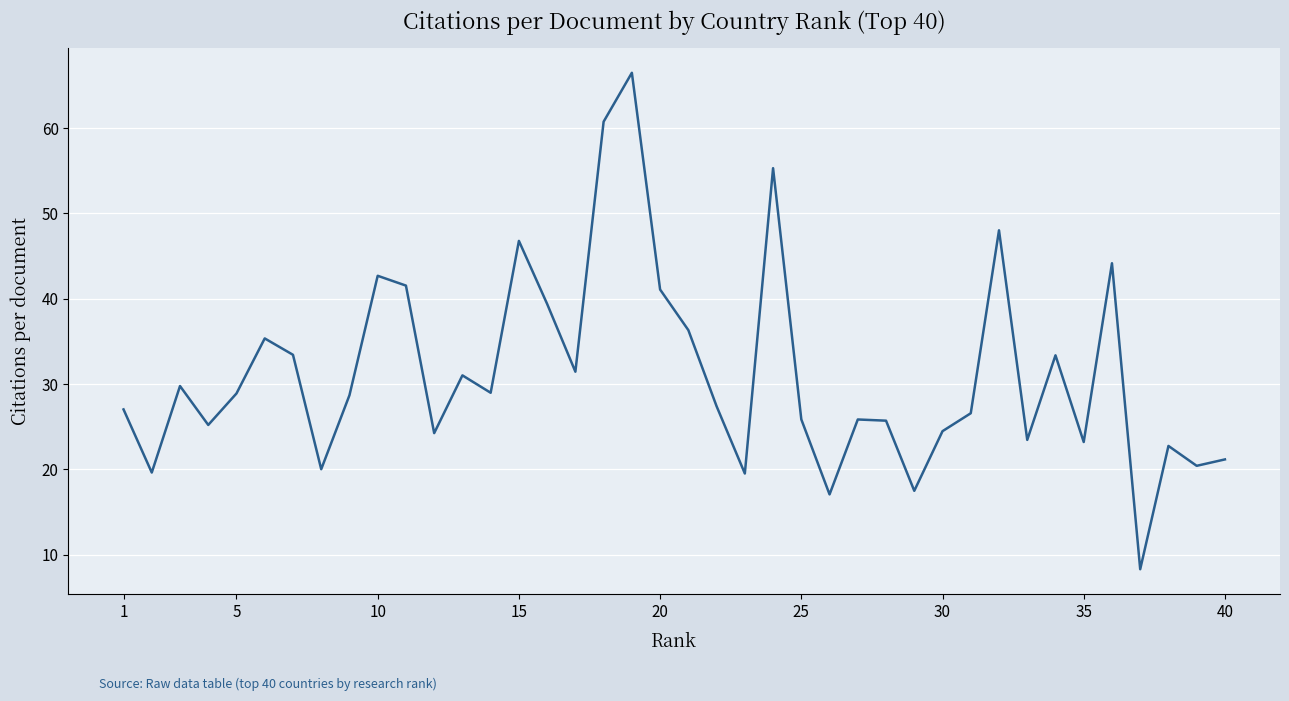

What is the difference between the maximum and minimum values?

58.2